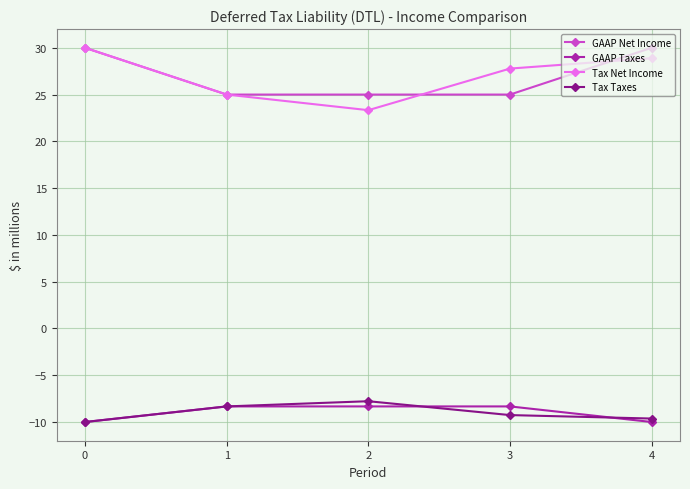

Is this an area chart (filled region under the line)?

No